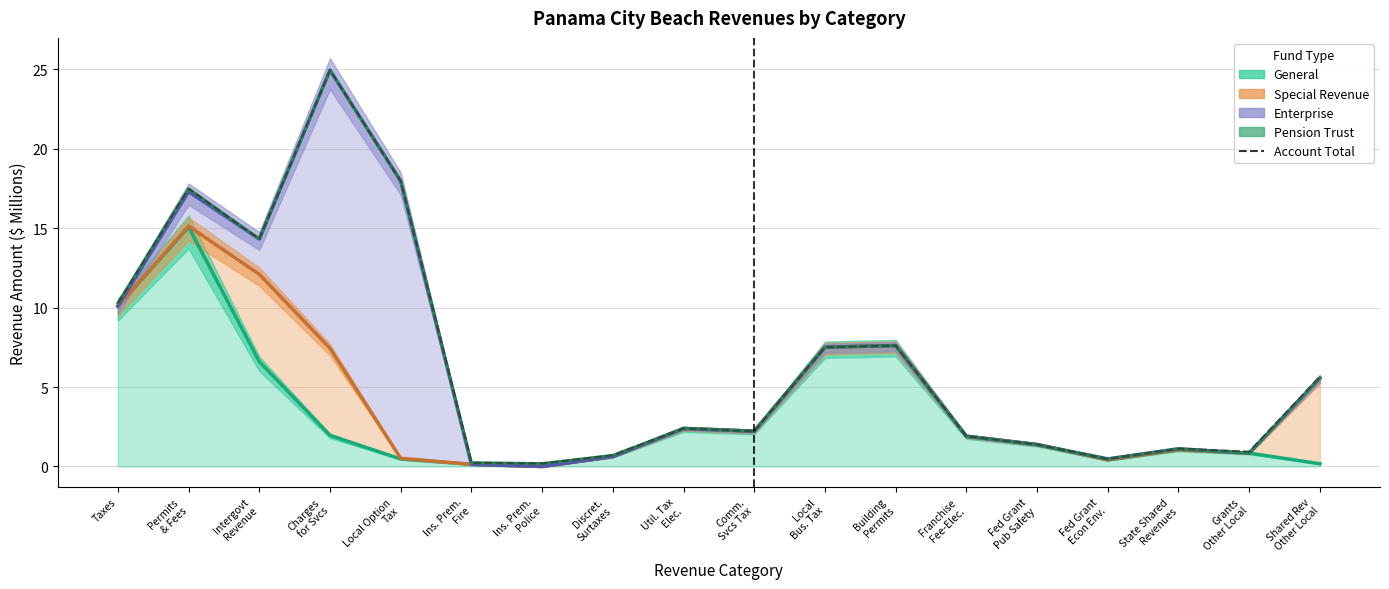

What are all the series names shown in the legend?

General, Special Revenue, Enterprise, Pension Trust, Account Total